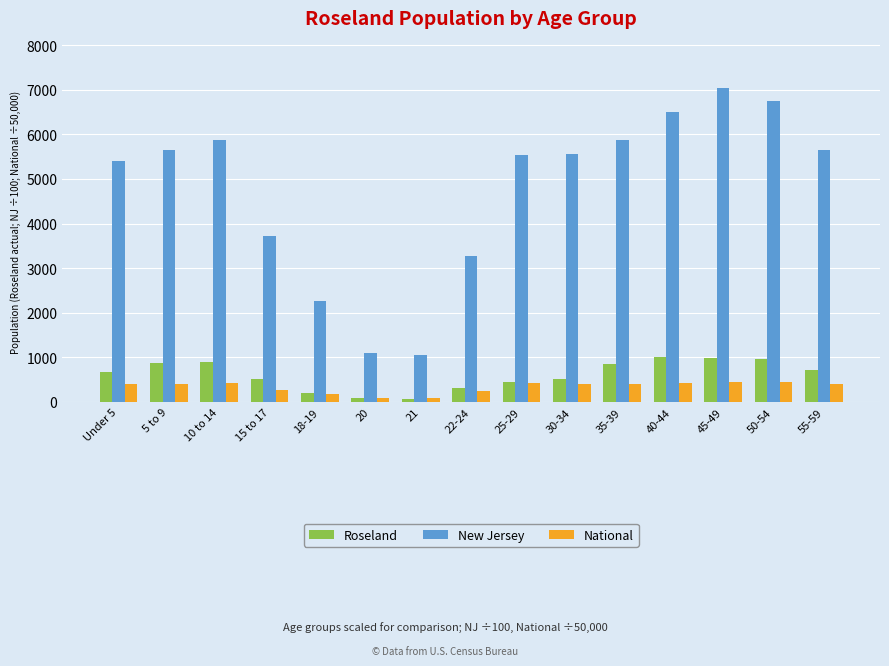

The value of Roseland at 5 to 9 is 1507.1. True or false?

False